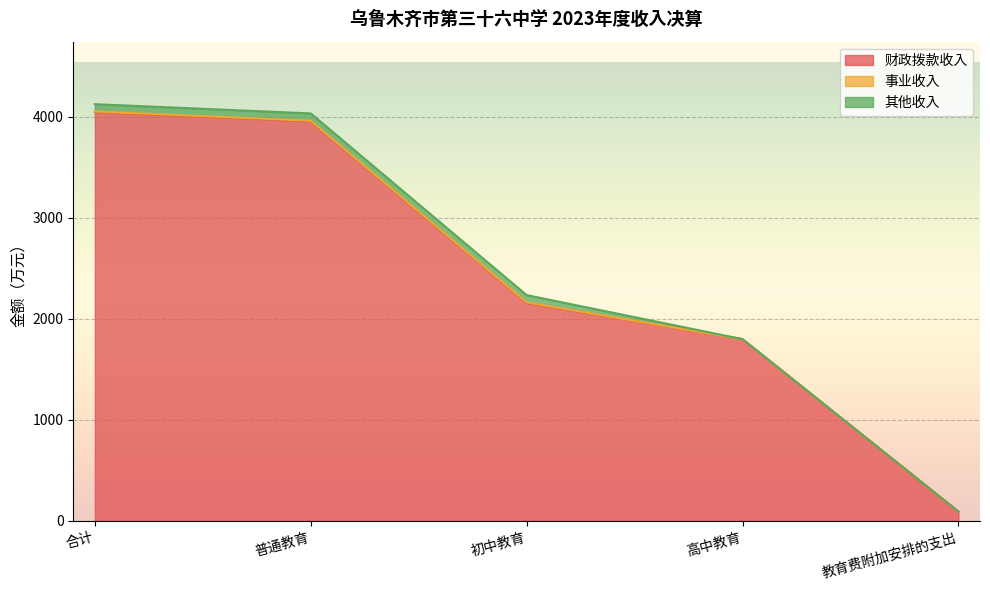

Which series has the widest spread of values?

财政拨款收入